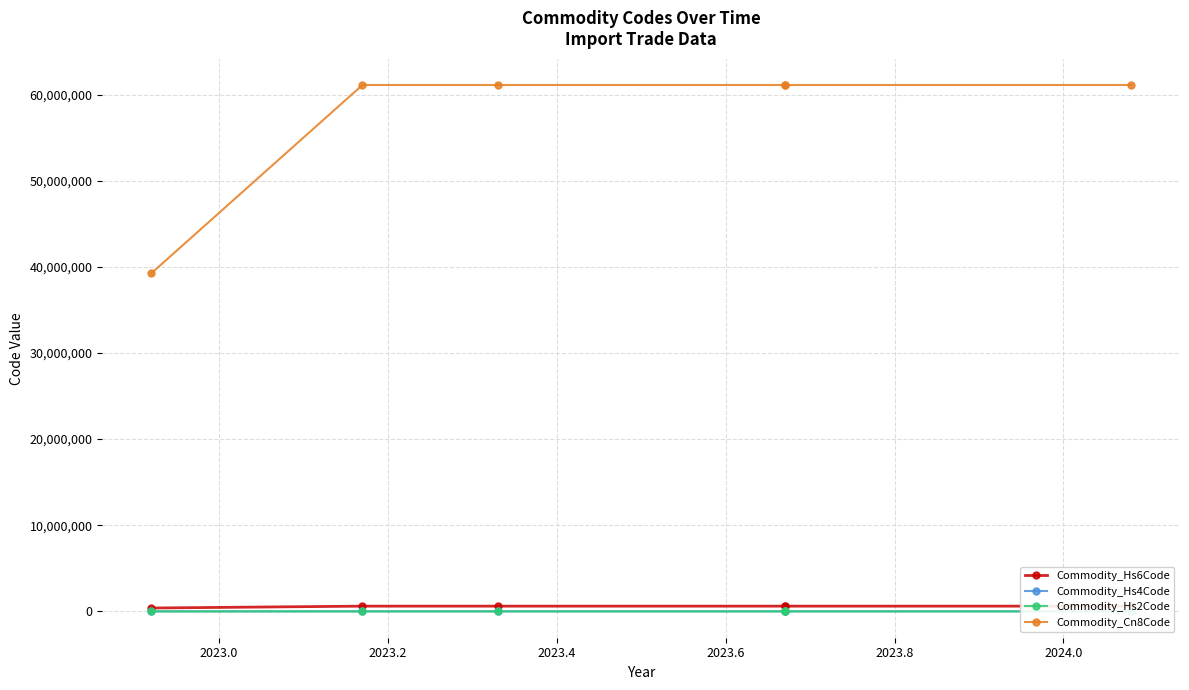

What is the sum of all Commodity_Hs2Code values?

344